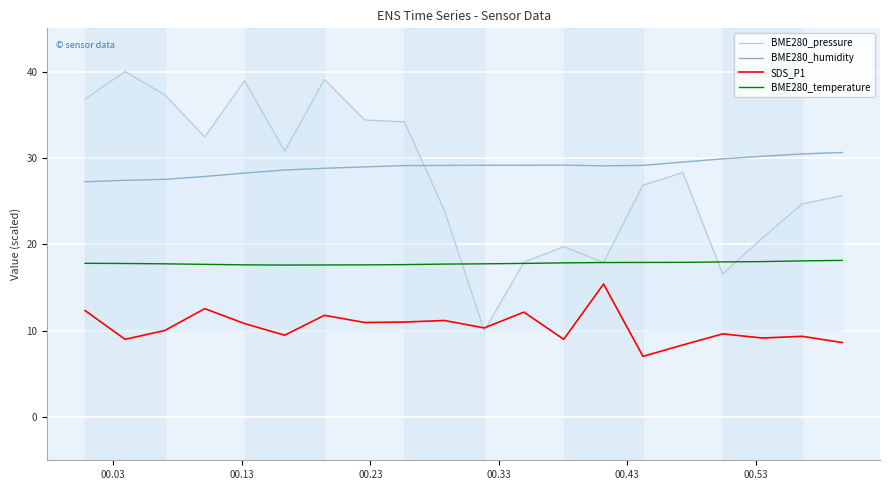

True or false: BME280_humidity and BME280_temperature intersect in this chart.

False